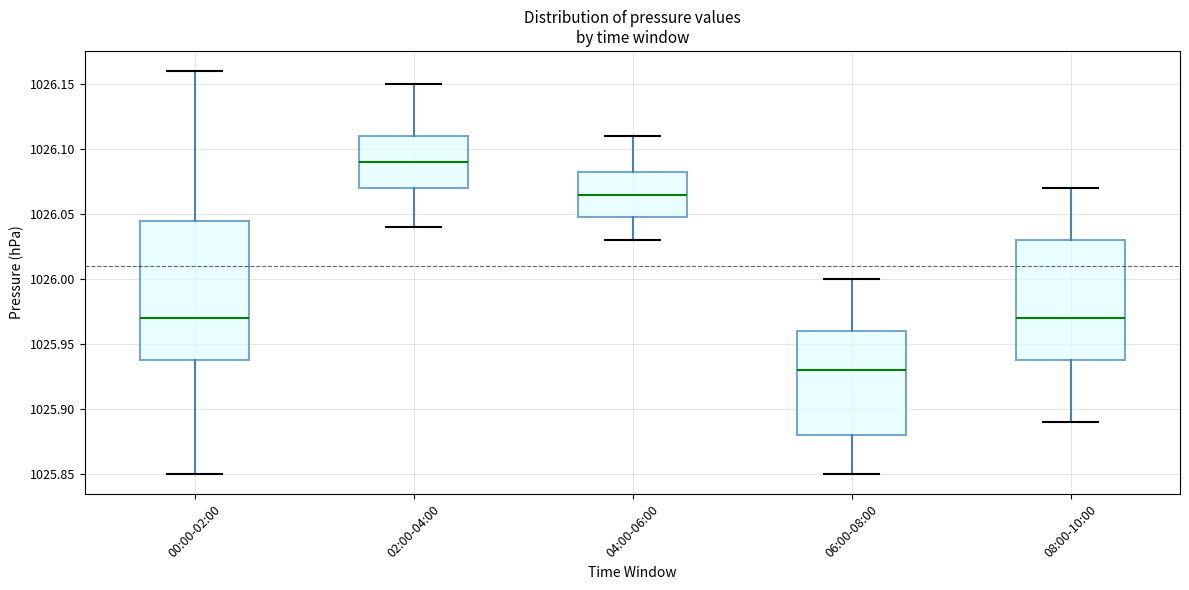

Reading left to right, transcribe this box plot: for each box, give where its median line is, the range the box spans, and where its two whiskers end, as read against the y-axis. The values are not printed on the chart, so give them approximately, as read against the axis.

00:00-02:00: median 1025.970, box 1025.940 to 1026.045, whiskers 1025.850 to 1026.160
02:00-04:00: median 1026.090, box 1026.070 to 1026.110, whiskers 1026.040 to 1026.150
04:00-06:00: median 1026.065, box 1026.050 to 1026.085, whiskers 1026.030 to 1026.110
06:00-08:00: median 1025.930, box 1025.880 to 1025.960, whiskers 1025.850 to 1026.000
08:00-10:00: median 1025.970, box 1025.940 to 1026.030, whiskers 1025.890 to 1026.070